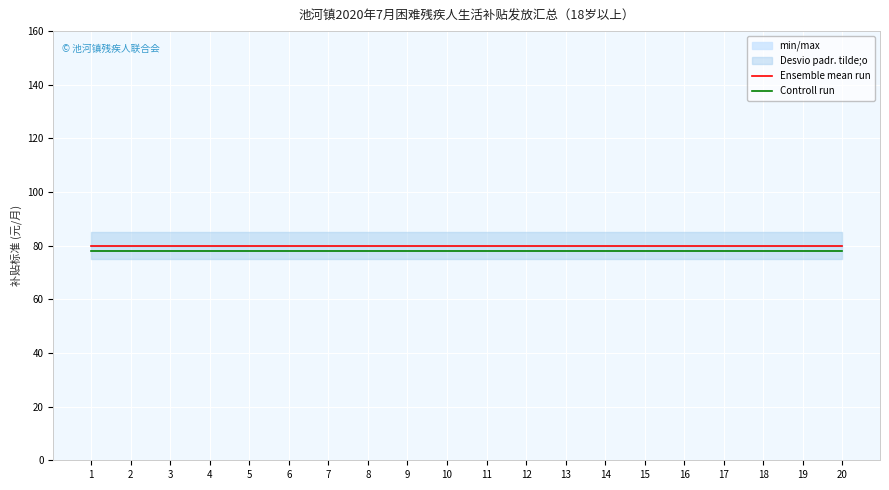

What is the spread (max minus min) of values at 5?

2